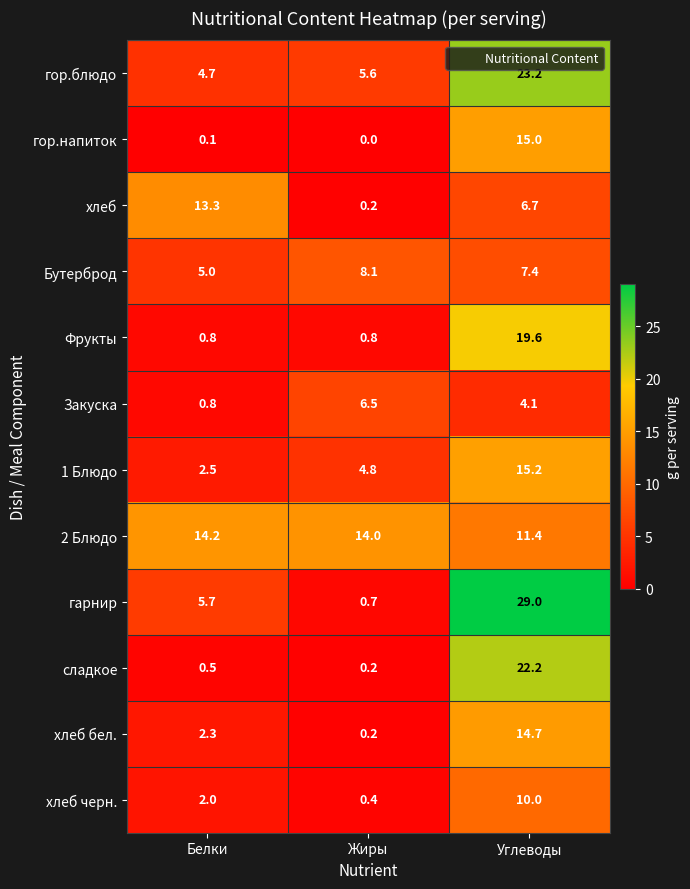

Count the number of data series in this chart.

12